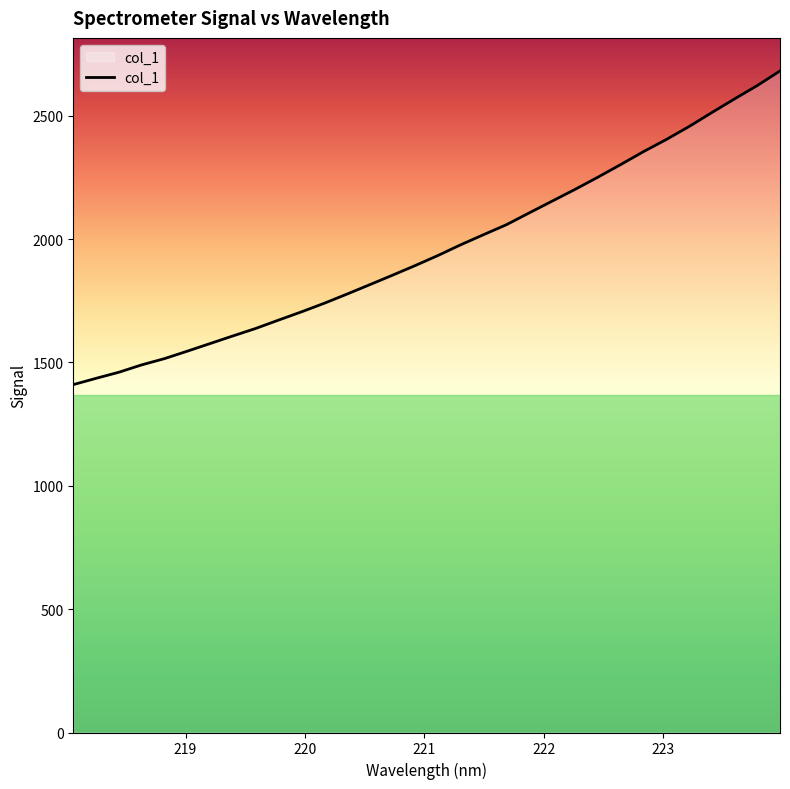

True or false: the data has more than 2 interior local peaks.

False